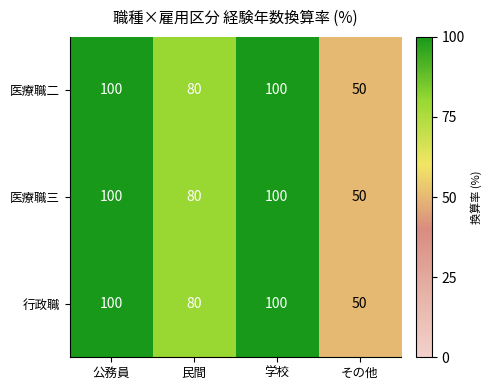

The 医療職三 series shows 155 at 公務員. True or false?

False